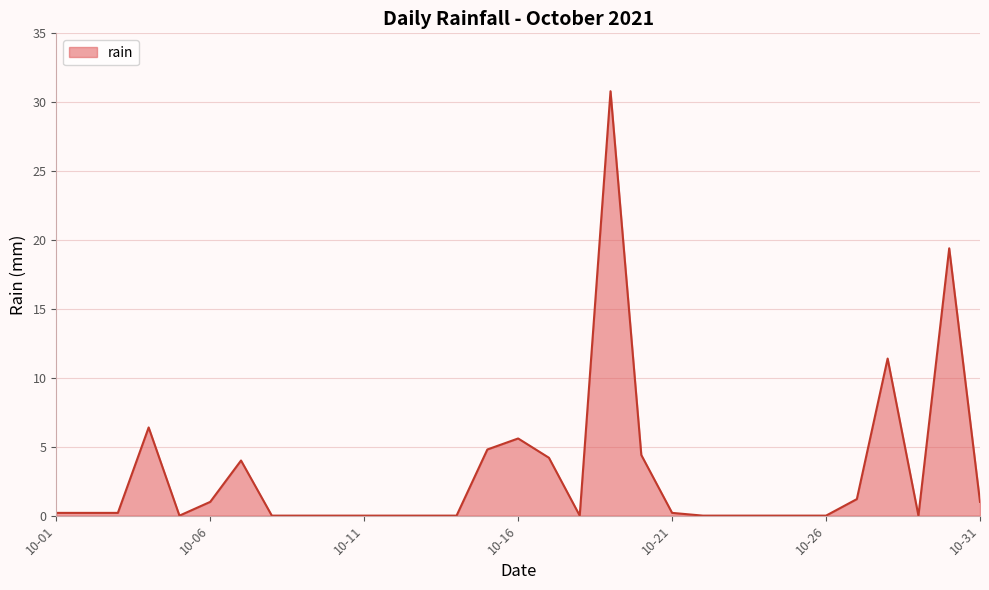

What is the difference between the second highest and minimum values?

19.4